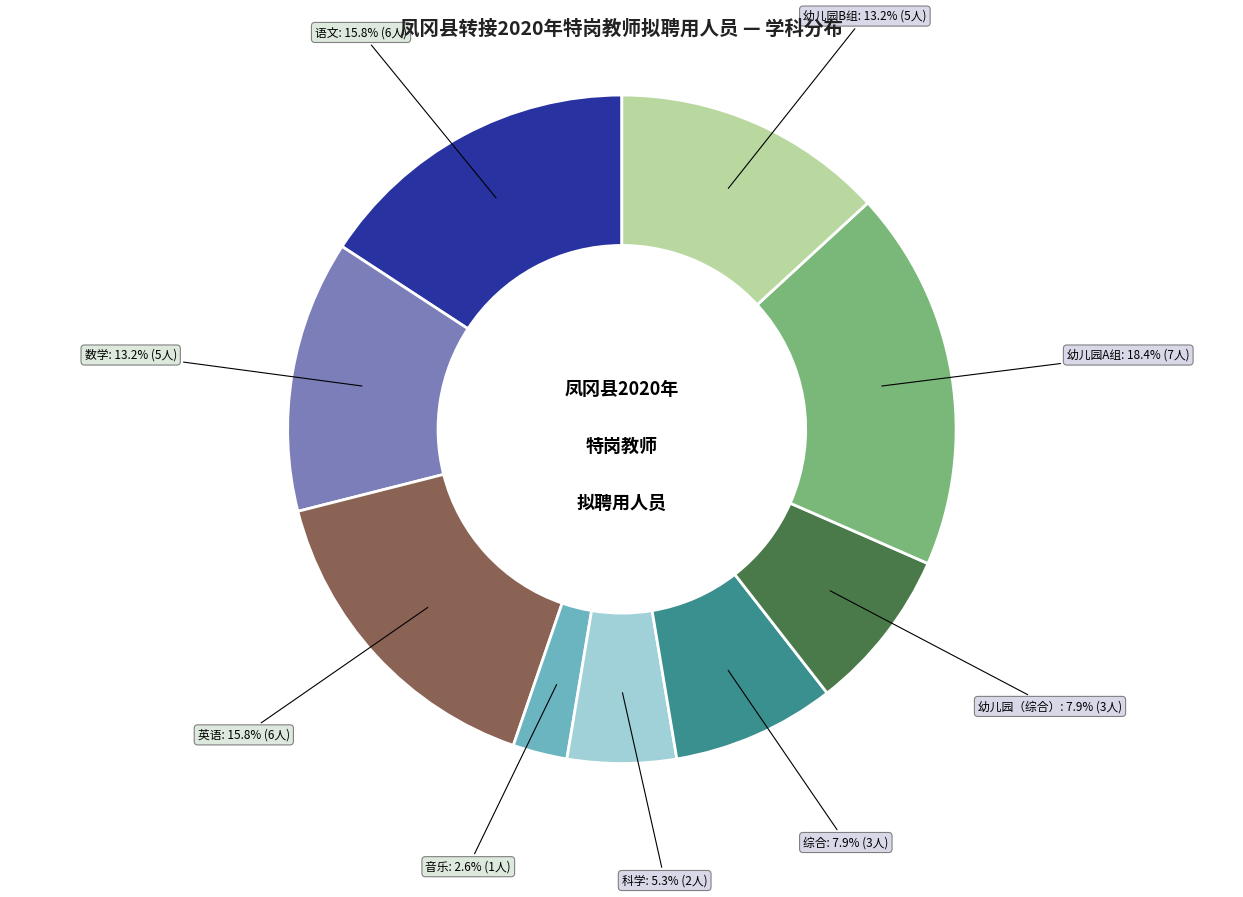

To the nearest percent, what percentage of the pie is 幼儿园（综合）?

8%